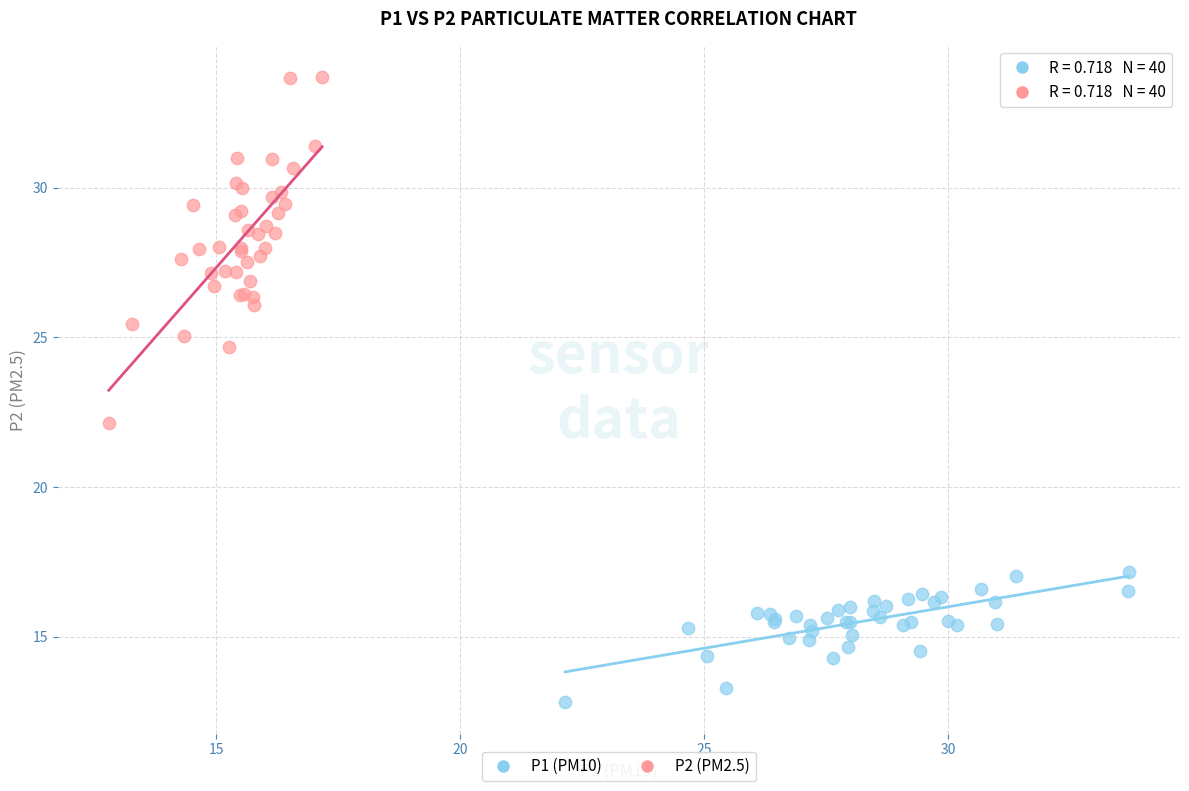

Which series has the largest Y range (max minus min)?

P2 (PM2.5)